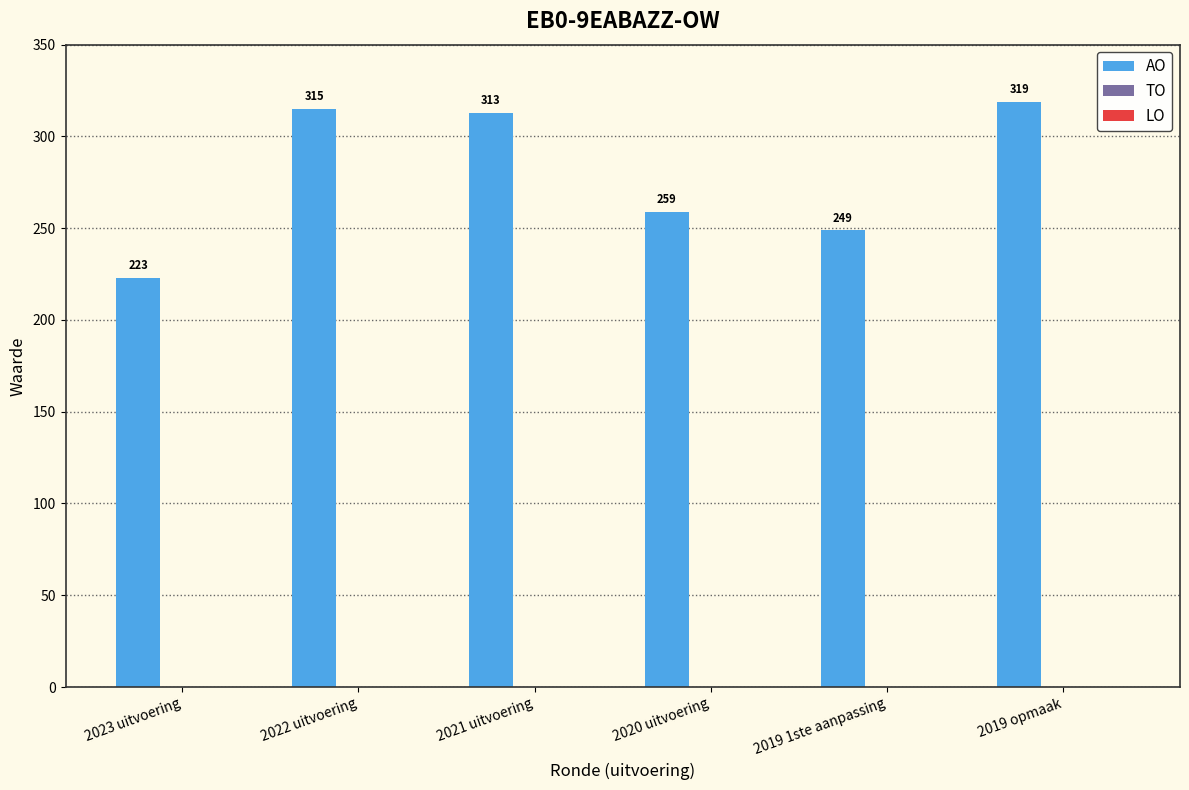

What is the change in value from 2023 uitvoering to 2021 uitvoering?

+90